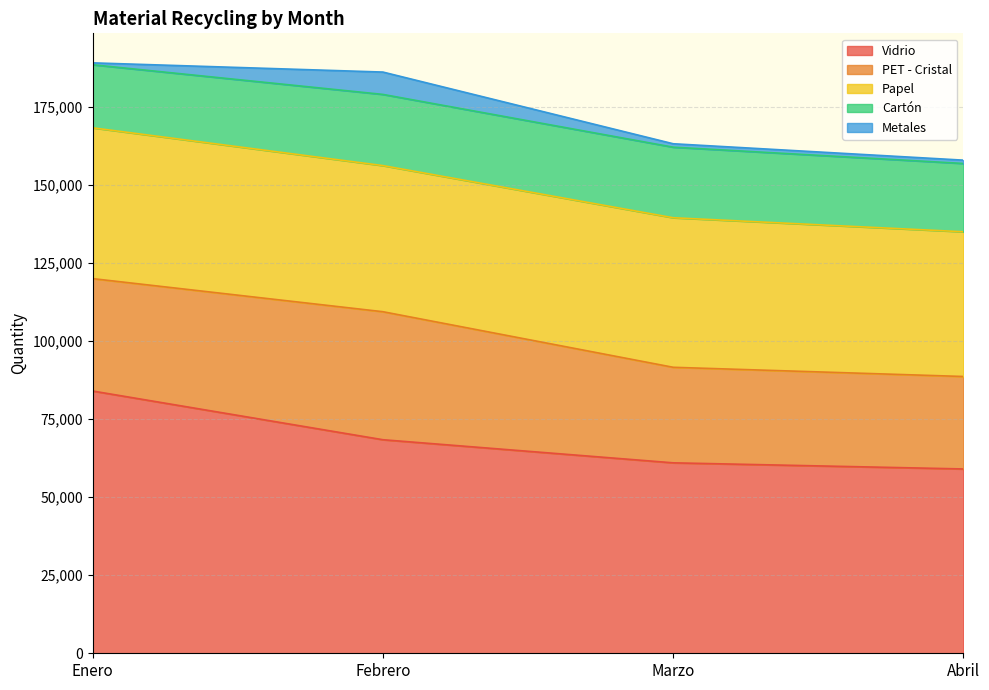

What is the label of the 2nd point from the right?

Marzo